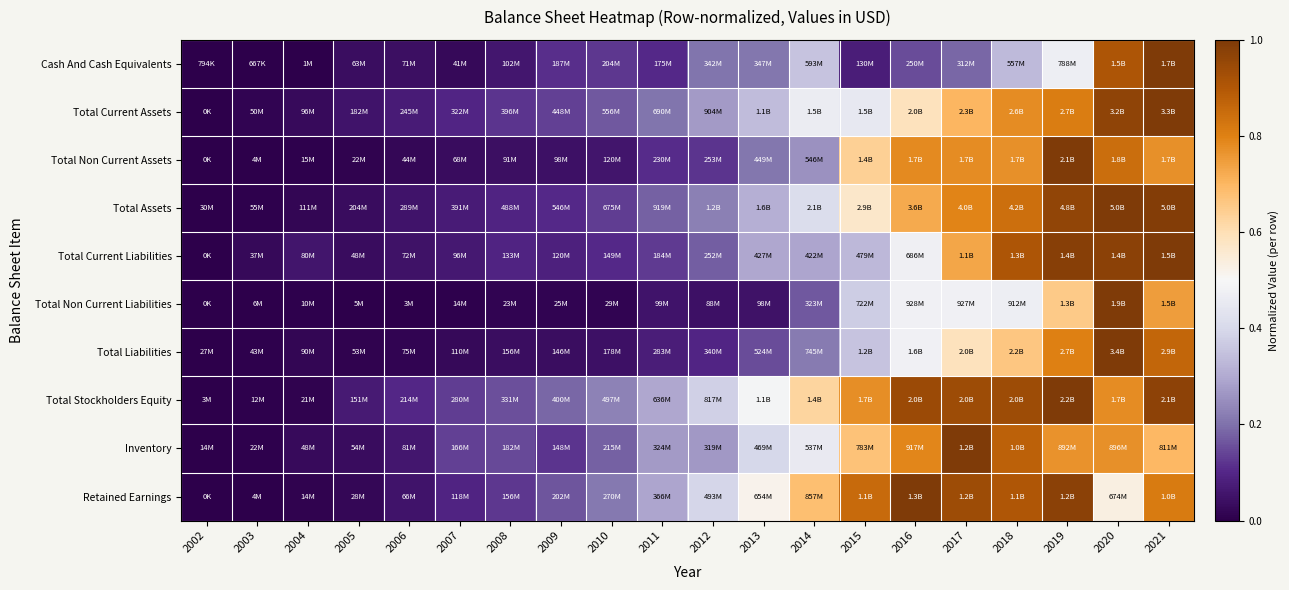

Reading right to left, transcribe all the data shown in this chart.

Cash And Cash Equivalents: 2021=1.0	2020=0.9	2019=0.5	2018=0.3	2017=0.2	2016=0.1	2015=0.1	2014=0.4	2013=0.2	2012=0.2	2011=0.1	2010=0.1	2009=0.1	2008=0.1	2007=0.0	2006=0.0	2005=0.0	2004=0.0	2003=0.0	2002=0.0
Total Current Assets: 2021=1.0	2020=1.0	2019=0.8	2018=0.8	2017=0.7	2016=0.6	2015=0.4	2014=0.5	2013=0.3	2012=0.3	2011=0.2	2010=0.2	2009=0.1	2008=0.1	2007=0.1	2006=0.1	2005=0.1	2004=0.0	2003=0.0	2002=0.0
Total Non Current Assets: 2021=0.8	2020=0.8	2019=1.0	2018=0.8	2017=0.8	2016=0.8	2015=0.6	2014=0.3	2013=0.2	2012=0.1	2011=0.1	2010=0.1	2009=0.0	2008=0.0	2007=0.0	2006=0.0	2005=0.0	2004=0.0	2003=0.0	2002=0.0
Total Assets: 2021=1.0	2020=1.0	2019=1.0	2018=0.8	2017=0.8	2016=0.7	2015=0.6	2014=0.4	2013=0.3	2012=0.2	2011=0.2	2010=0.1	2009=0.1	2008=0.1	2007=0.1	2006=0.1	2005=0.0	2004=0.0	2003=0.0	2002=0.0
Total Current Liabilities: 2021=1.0	2020=1.0	2019=1.0	2018=0.9	2017=0.7	2016=0.5	2015=0.3	2014=0.3	2013=0.3	2012=0.2	2011=0.1	2010=0.1	2009=0.1	2008=0.1	2007=0.1	2006=0.0	2005=0.0	2004=0.1	2003=0.0	2002=0.0
Total Non Current Liabilities: 2021=0.7	2020=1.0	2019=0.7	2018=0.5	2017=0.5	2016=0.5	2015=0.4	2014=0.2	2013=0.1	2012=0.0	2011=0.1	2010=0.0	2009=0.0	2008=0.0	2007=0.0	2006=0.0	2005=0.0	2004=0.0	2003=0.0	2002=0.0
Total Liabilities: 2021=0.9	2020=1.0	2019=0.8	2018=0.7	2017=0.6	2016=0.5	2015=0.4	2014=0.2	2013=0.1	2012=0.1	2011=0.1	2010=0.0	2009=0.0	2008=0.0	2007=0.0	2006=0.0	2005=0.0	2004=0.0	2003=0.0	2002=0.0
Total Stockholders Equity: 2021=1.0	2020=0.8	2019=1.0	2018=0.9	2017=0.9	2016=0.9	2015=0.8	2014=0.6	2013=0.5	2012=0.4	2011=0.3	2010=0.2	2009=0.2	2008=0.2	2007=0.1	2006=0.1	2005=0.1	2004=0.0	2003=0.0	2002=0.0
Inventory: 2021=0.7	2020=0.8	2019=0.8	2018=0.9	2017=1.0	2016=0.8	2015=0.7	2014=0.5	2013=0.4	2012=0.3	2011=0.3	2010=0.2	2009=0.1	2008=0.1	2007=0.1	2006=0.1	2005=0.0	2004=0.0	2003=0.0	2002=0.0
Retained Earnings: 2021=0.8	2020=0.5	2019=1.0	2018=0.9	2017=0.9	2016=1.0	2015=0.9	2014=0.7	2013=0.5	2012=0.4	2011=0.3	2010=0.2	2009=0.2	2008=0.1	2007=0.1	2006=0.1	2005=0.0	2004=0.0	2003=0.0	2002=0.0